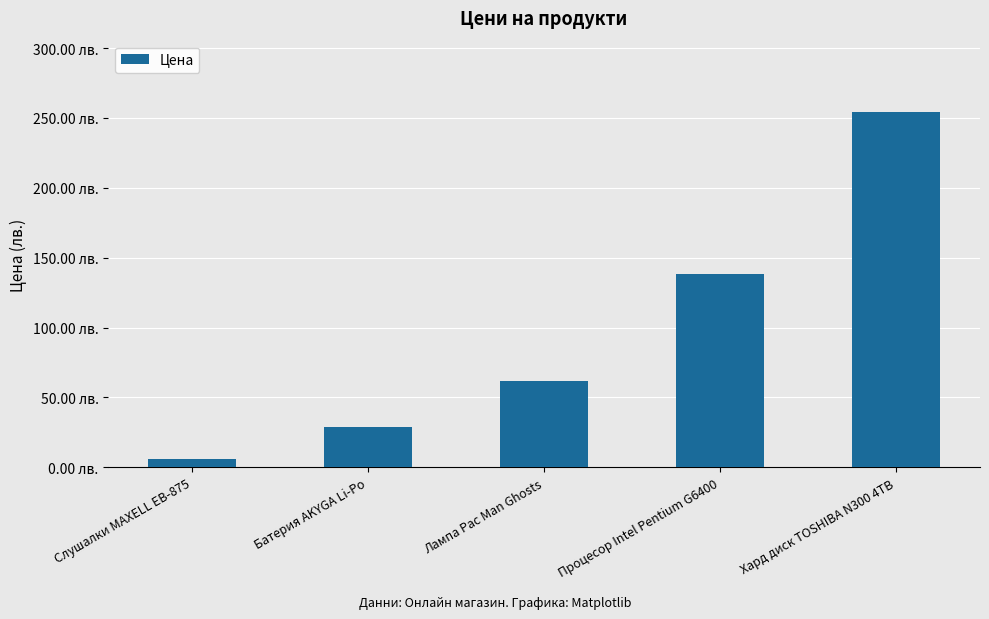

Are the bars horizontal?

No